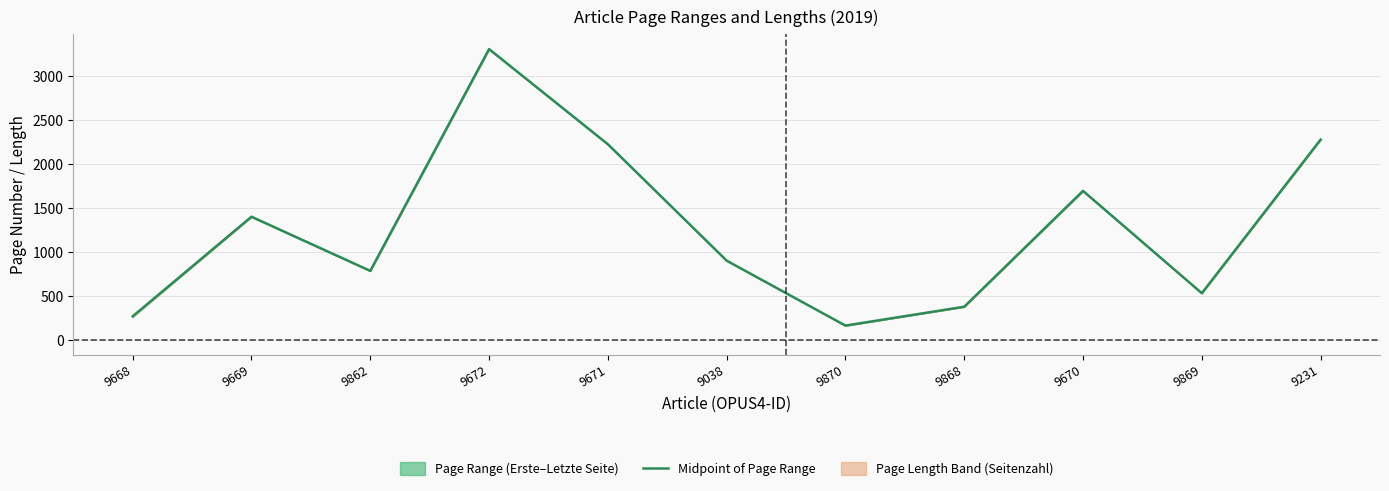

Reading left to right, extract all data points from this chart.

9668=272.5	9669=1403.0	9862=788.5	9672=3305.0	9671=2225.5	9038=904.5	9870=167.5	9868=381.5	9670=1696.0	9869=535.0	9231=2278.0